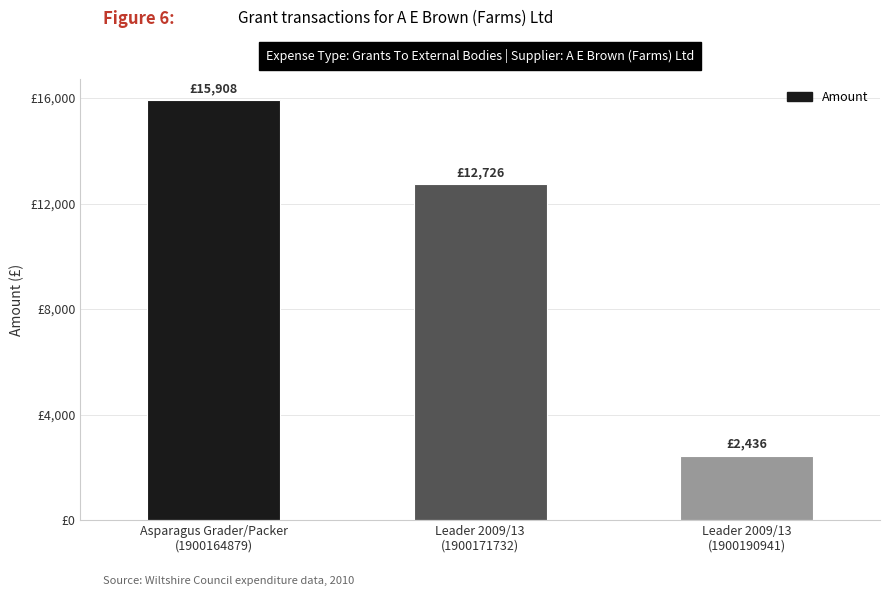

What is the sum of the values at Asparagus Grader/Packer
(1900164879) and Leader 2009/13
(1900171732)?

28634